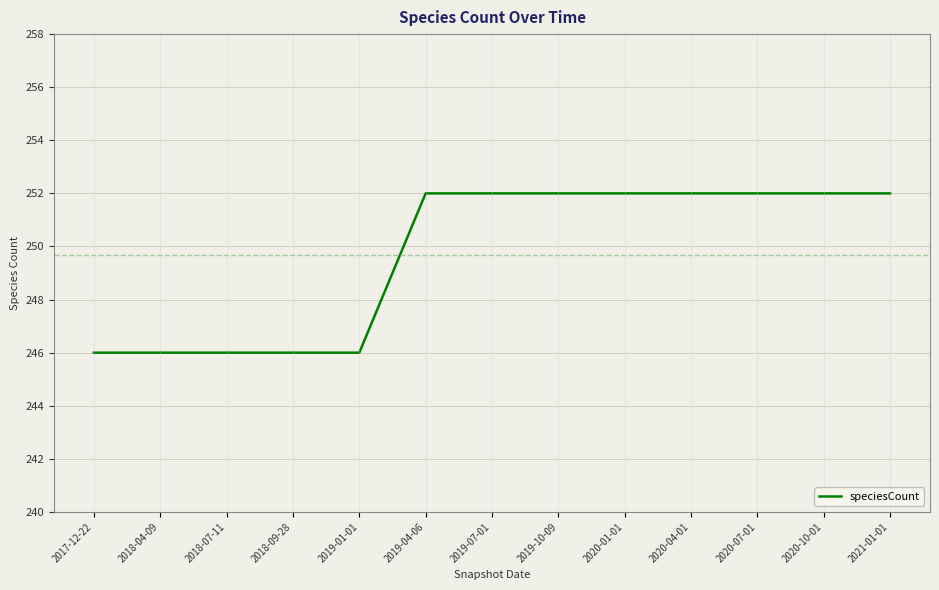

Between 2017-12-22 and 2020-01-01, which is larger?

2020-01-01